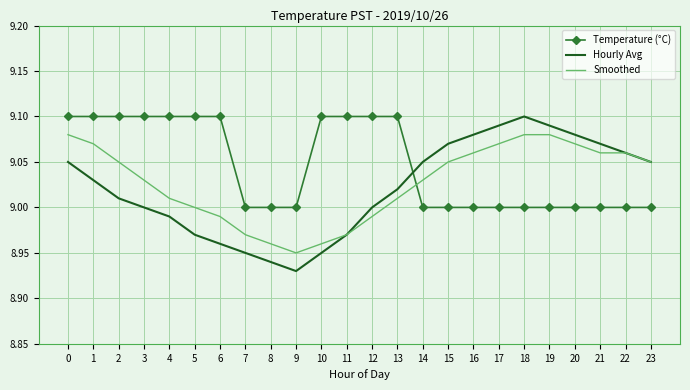

What is the total value across all series at 2?

27.2